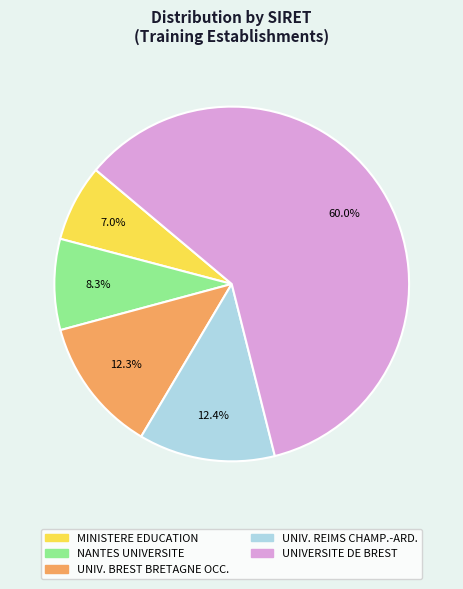

Is there a majority slice in this chart?

Yes